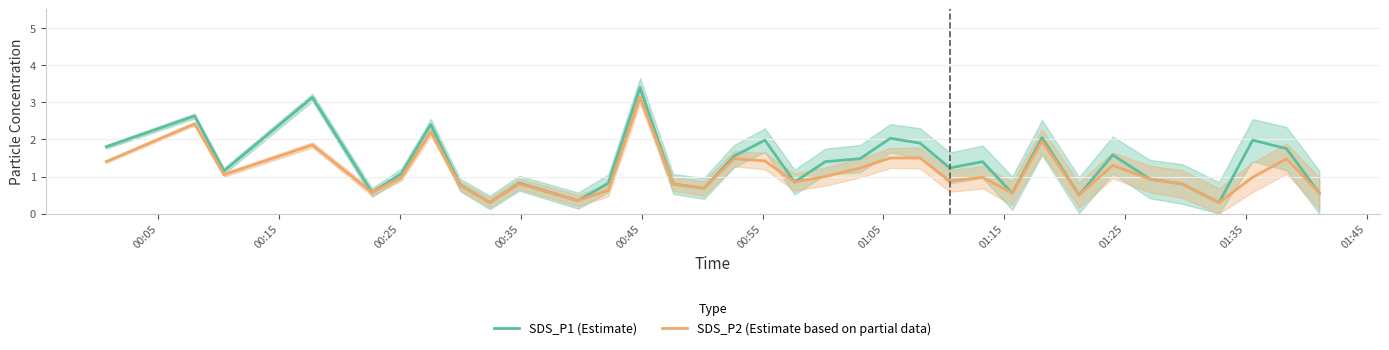

What is the minimum value for SDS_P2 (Estimate based on partial data)?

0.3